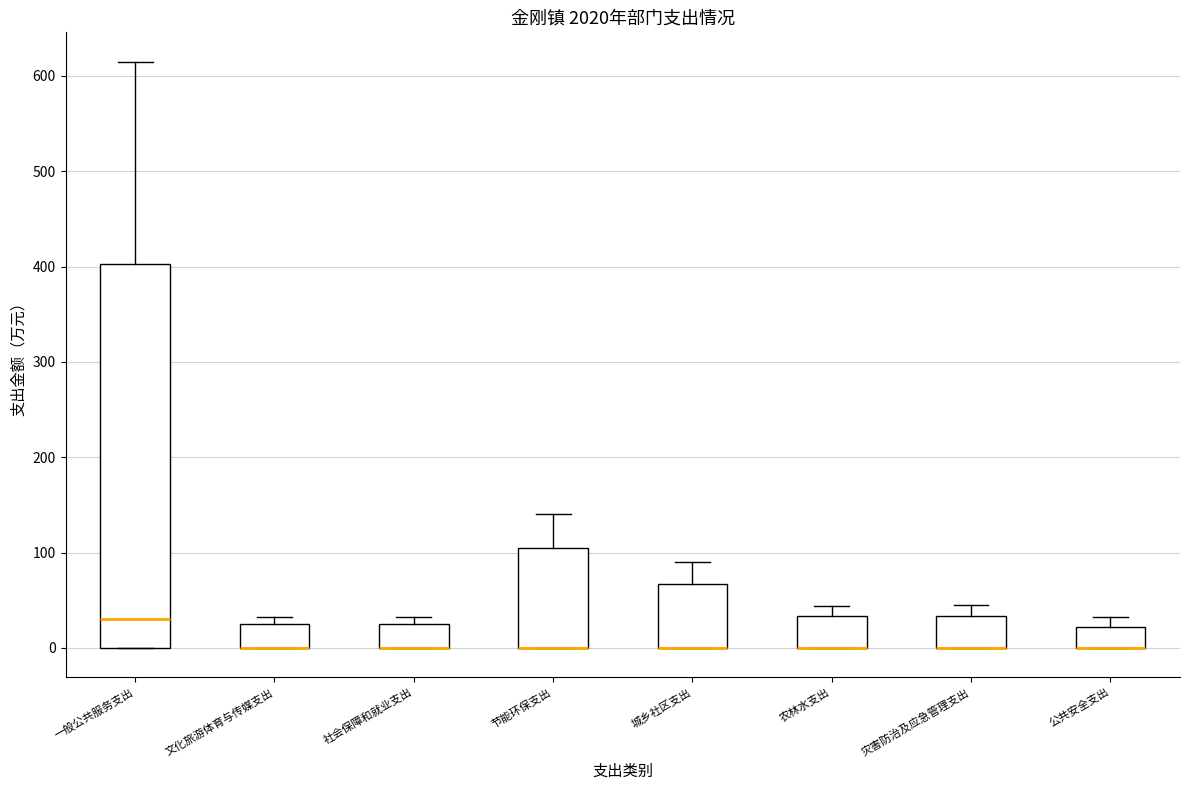

Where is the upper edge of the box for 一般公共服务支出 on the y-axis? The values are not printed on the chart, so give them approximately, as read against the axis.

400